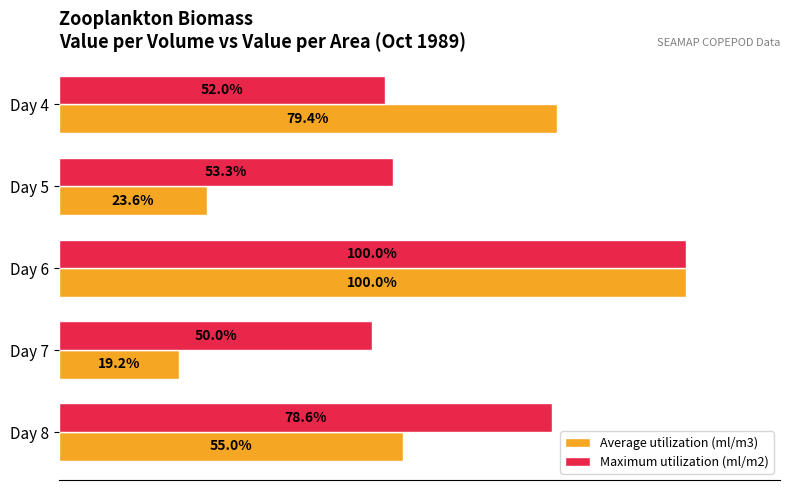

At which category does the chart reach its minimum across all series?

Day 7